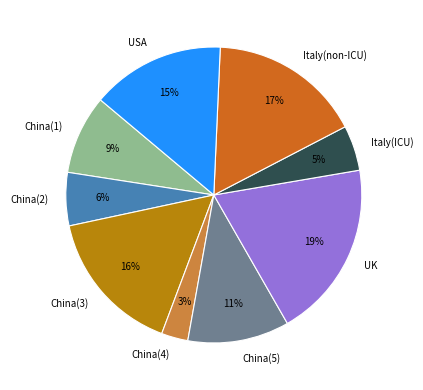

Does China(4) represent more than half of the total?

No